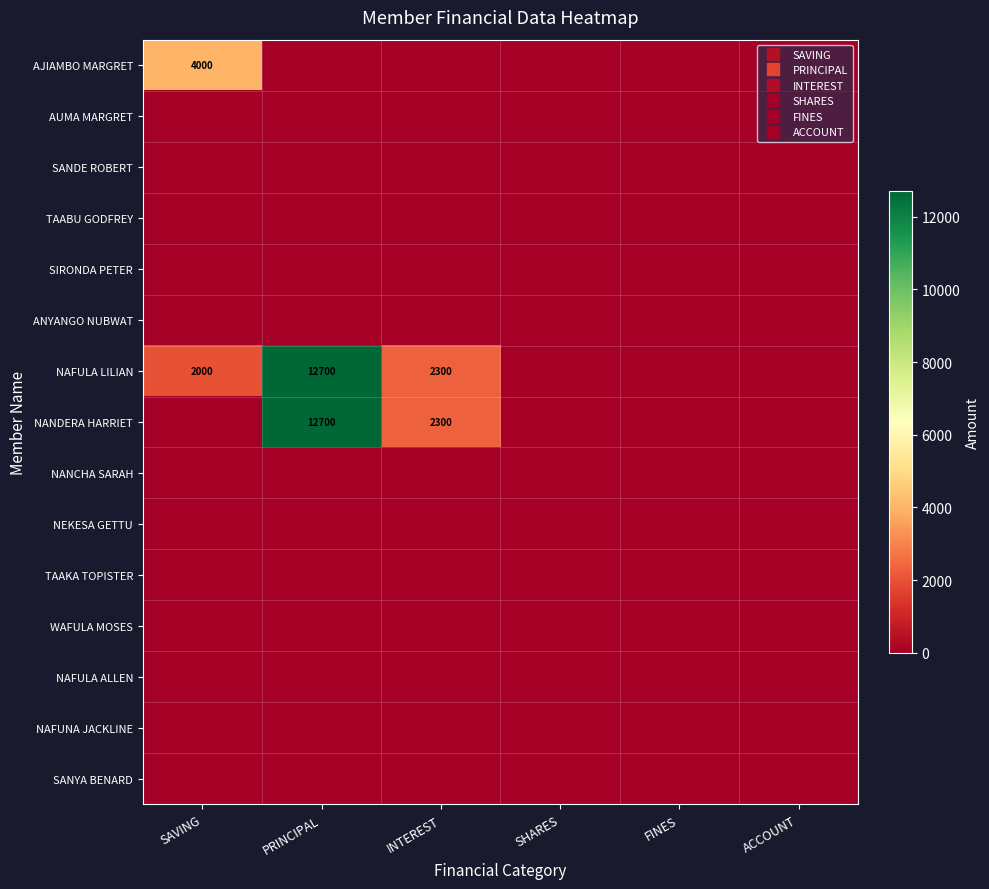

Rank the series by their maximum value, from lowest to highest.

AUMA MARGRET, SANDE ROBERT, TAABU GODFREY, SIRONDA PETER, ANYANGO NUBWAT, NANCHA SARAH, NEKESA GETTU, TAAKA TOPISTER, WAFULA MOSES, NAFULA ALLEN, NAFUNA JACKLINE, SANYA BENARD, AJIAMBO MARGRET, NAFULA LILIAN, NANDERA HARRIET